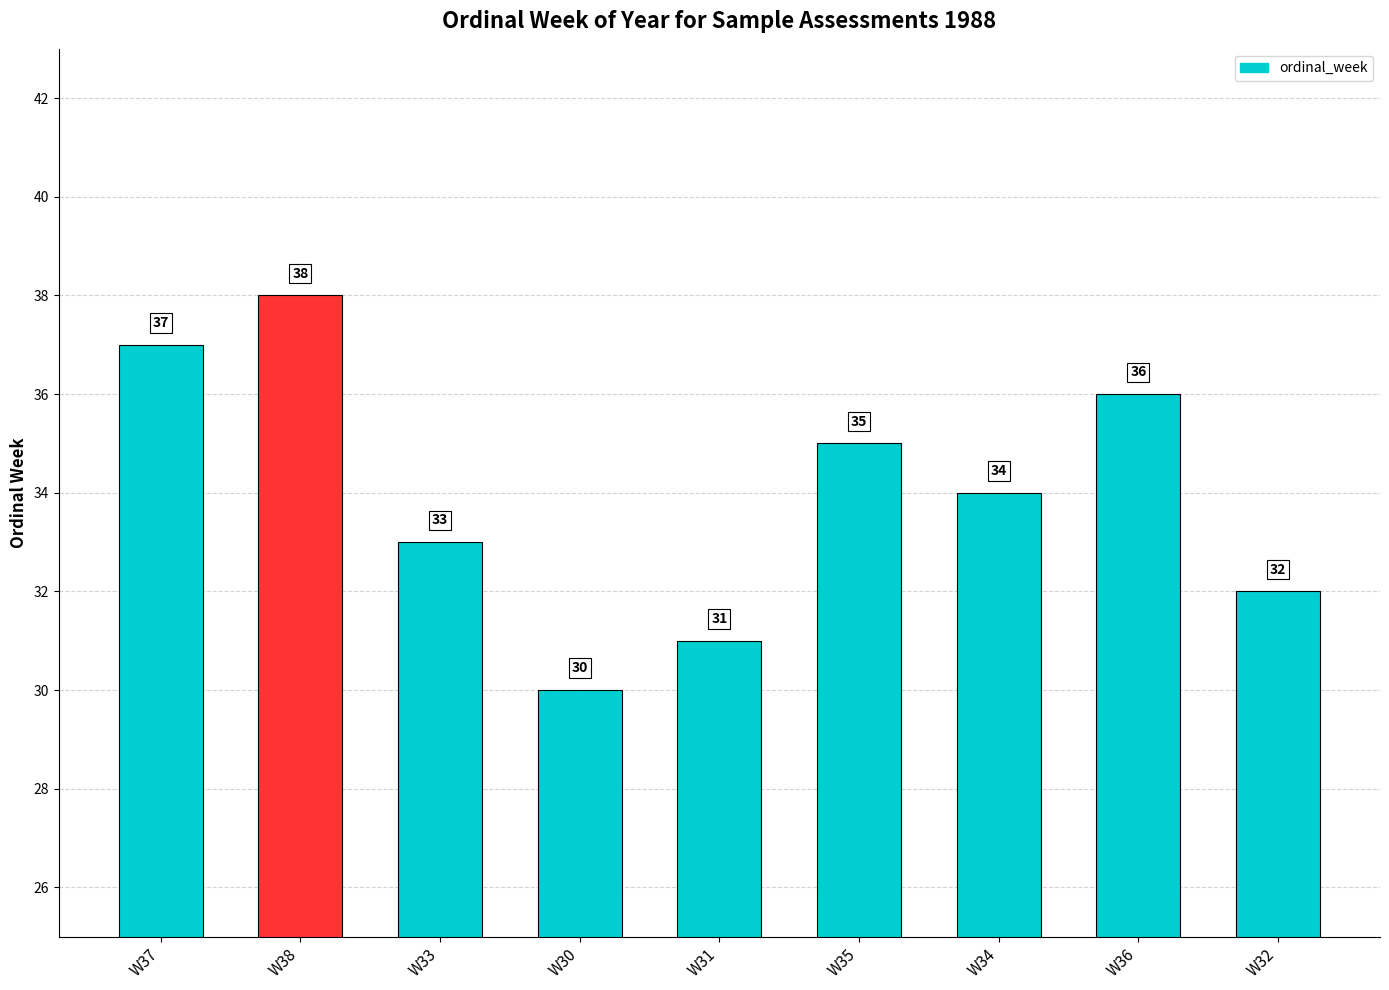

The chart shows a value of 61 at W35. True or false?

False